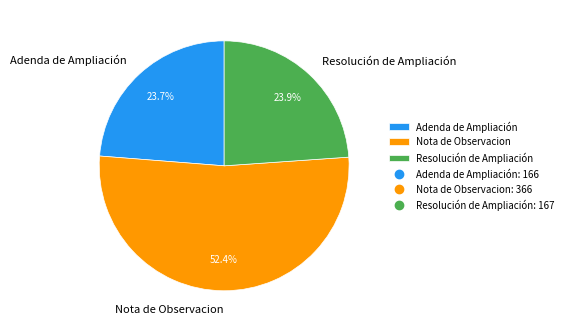

What percentage is the Nota de Observacion slice, to the nearest percent?

52%